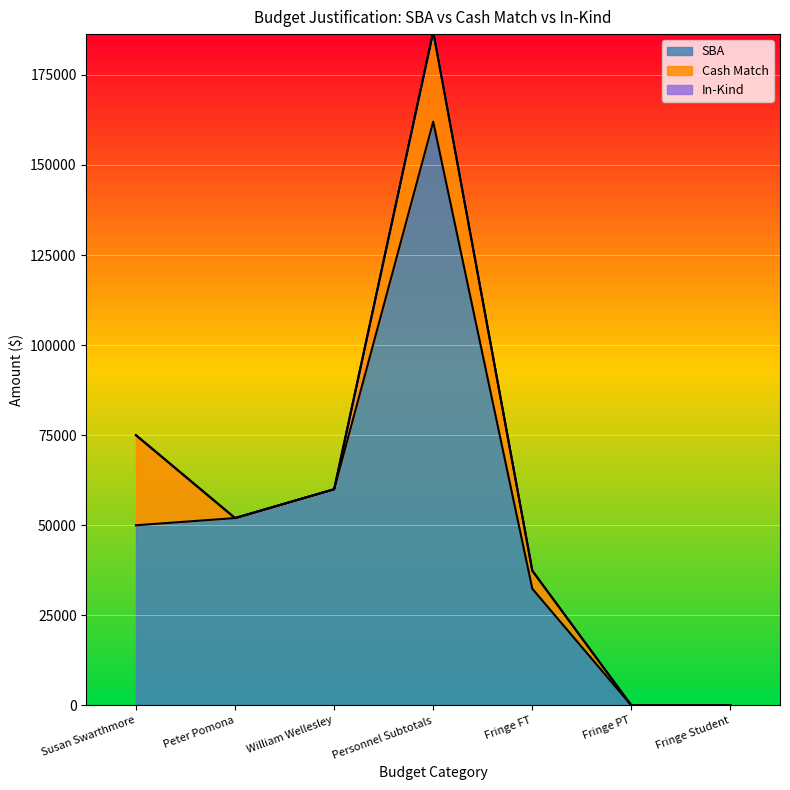

Does the chart display data point markers on the line(s)?

No